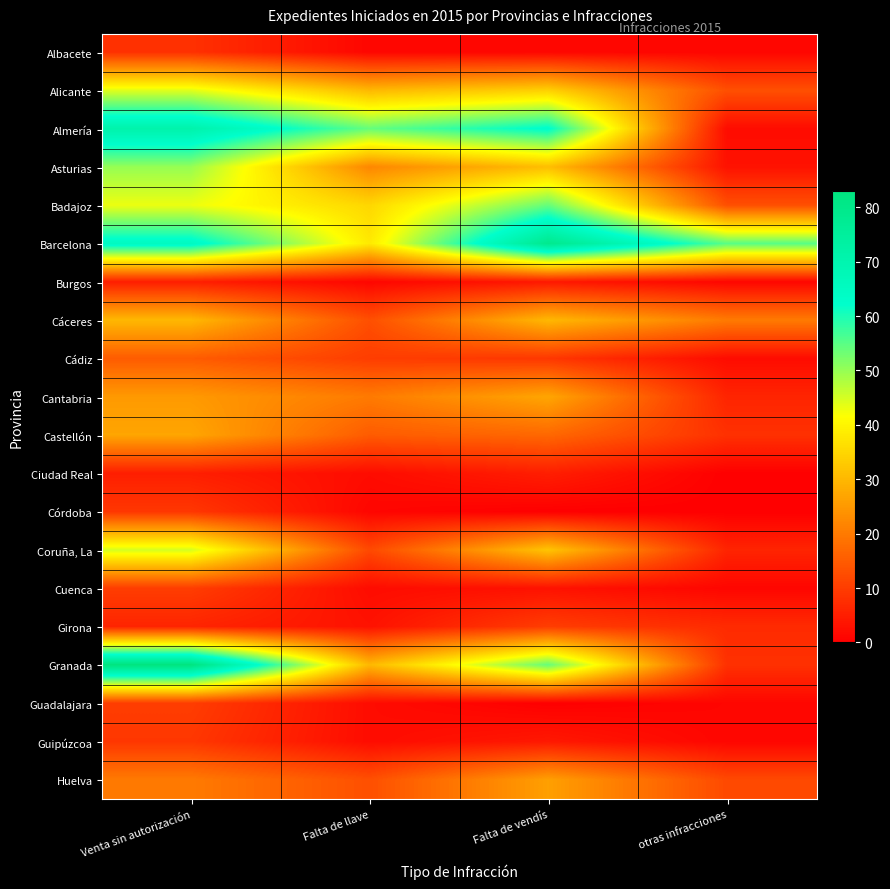

At Falta de vendís, list the series in order from largest to smallest.

Barcelona, Almería, Badajoz, Granada, Alicante, Coruña, La, Asturias, Cáceres, Cantabria, Huelva, Castellón, Girona, Cádiz, Ciudad Real, Burgos, Guipúzcoa, Cuenca, Albacete, Córdoba, Guadalajara